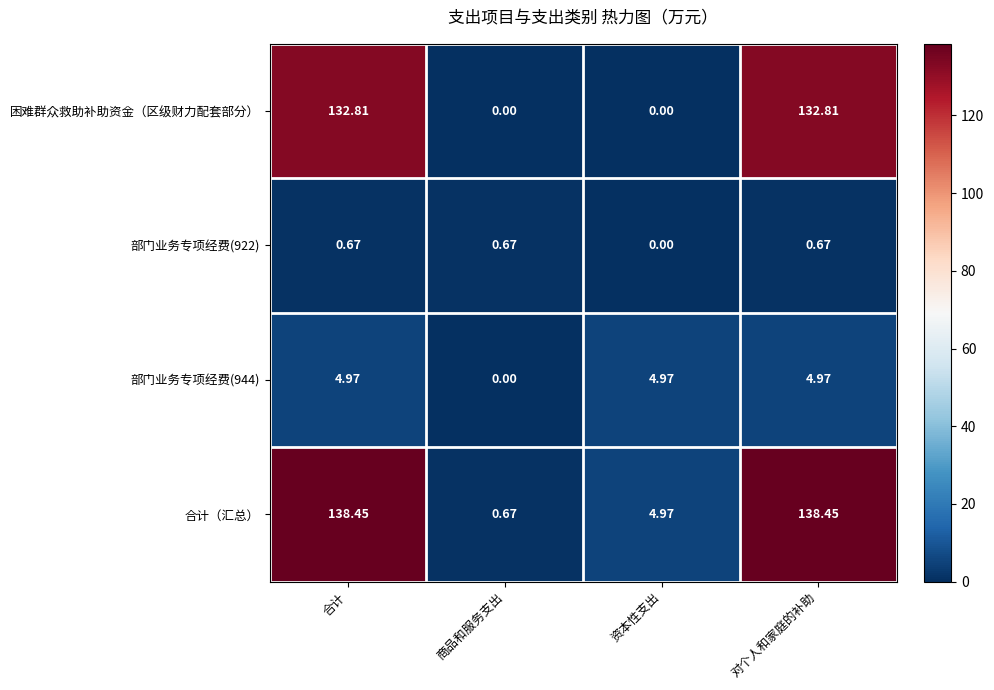

Between 商品和服务支出 and 对个人和家庭的补助, which series saw the biggest shift?

合计（汇总）